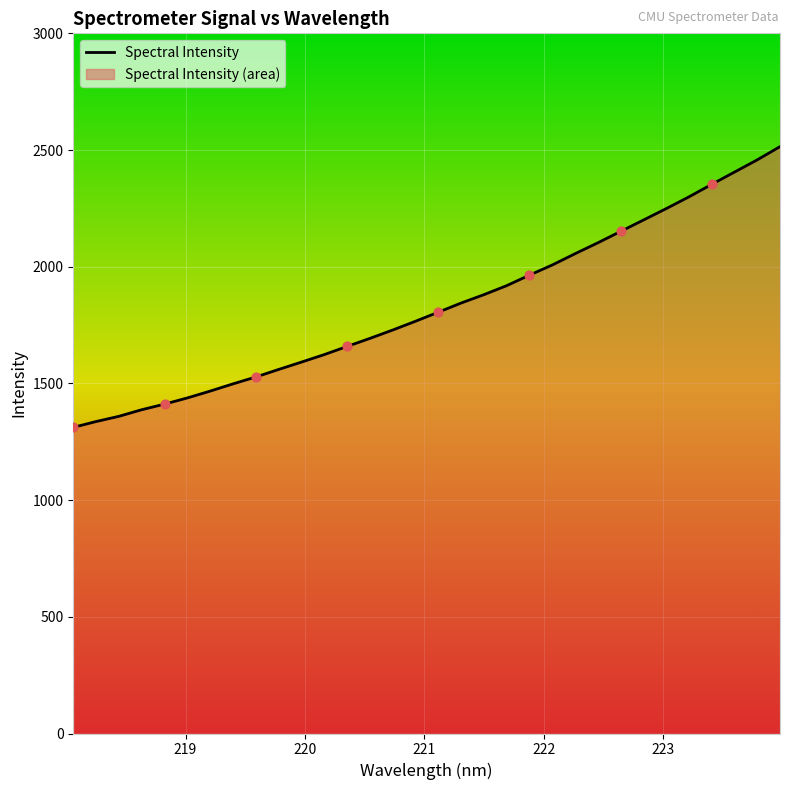

What is the maximum value shown in the chart?

2514.6